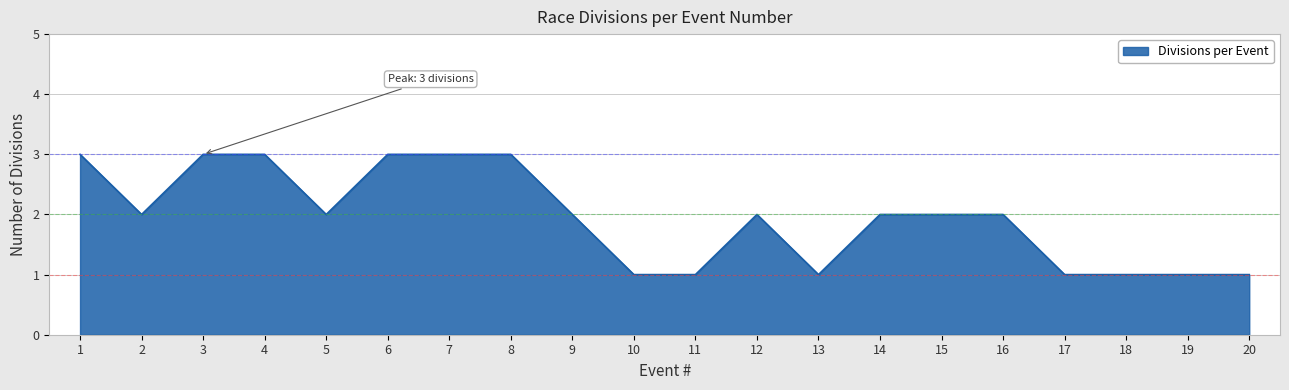

What is the difference between the values at 4 and 14?

1